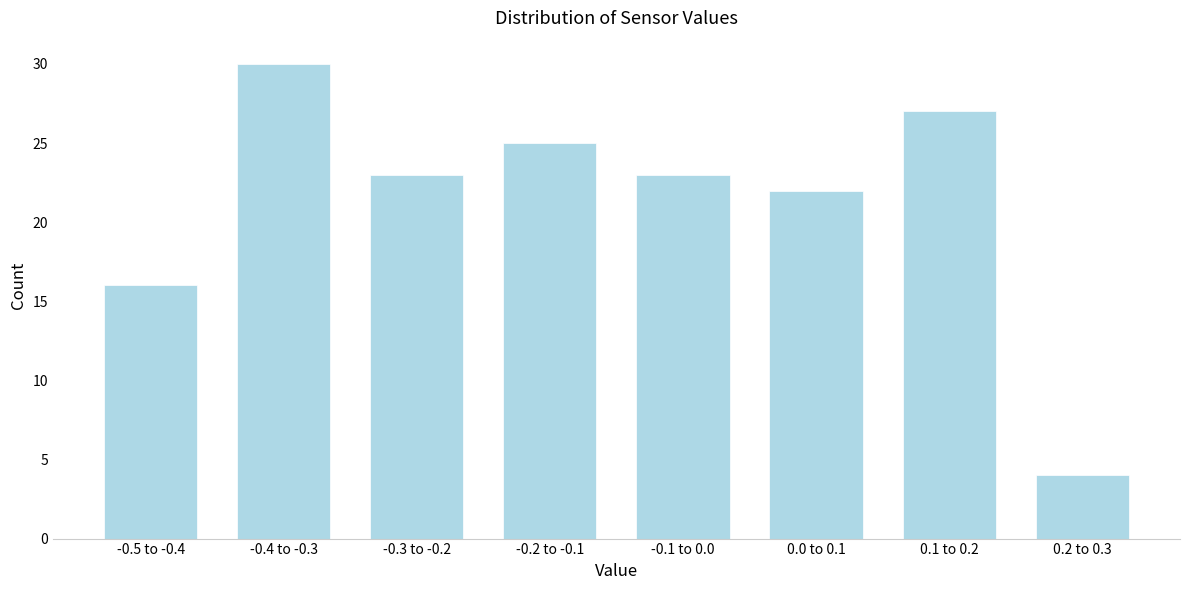

Reading left to right, list all the values displayed in this chart.

-0.5 to -0.4=16	-0.4 to -0.3=30	-0.3 to -0.2=23	-0.2 to -0.1=25	-0.1 to 0.0=23	0.0 to 0.1=22	0.1 to 0.2=27	0.2 to 0.3=4